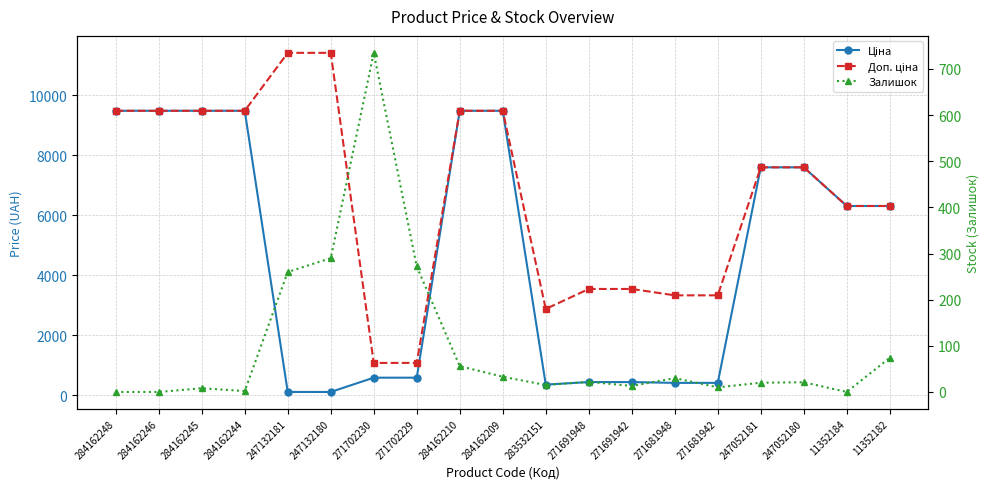

What is the difference between the maximum and minimum values in the Доп. ціна series?

10328.3